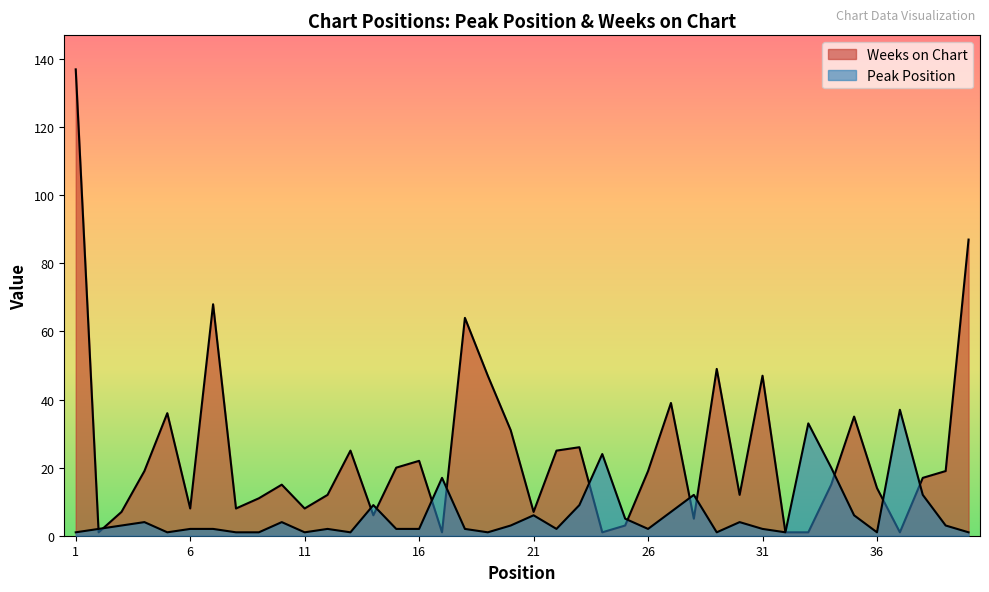

True or false: Peak Position and Weeks on Chart intersect in this chart.

True